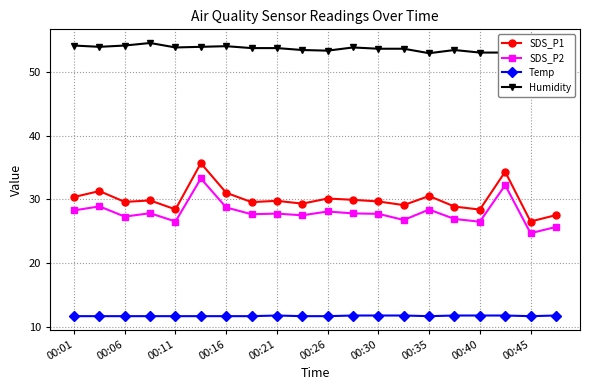

True or false: SDS_P1 and Temp cross at least once.

False